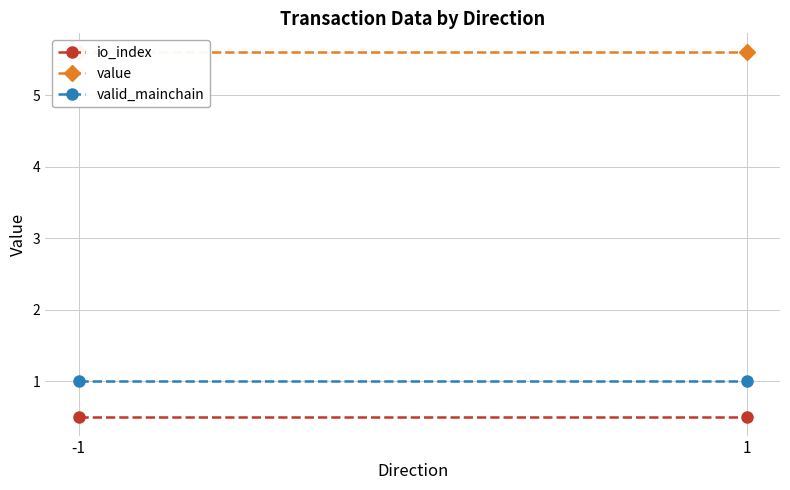

What is the value of the value point at the 2nd from the left?

5.6